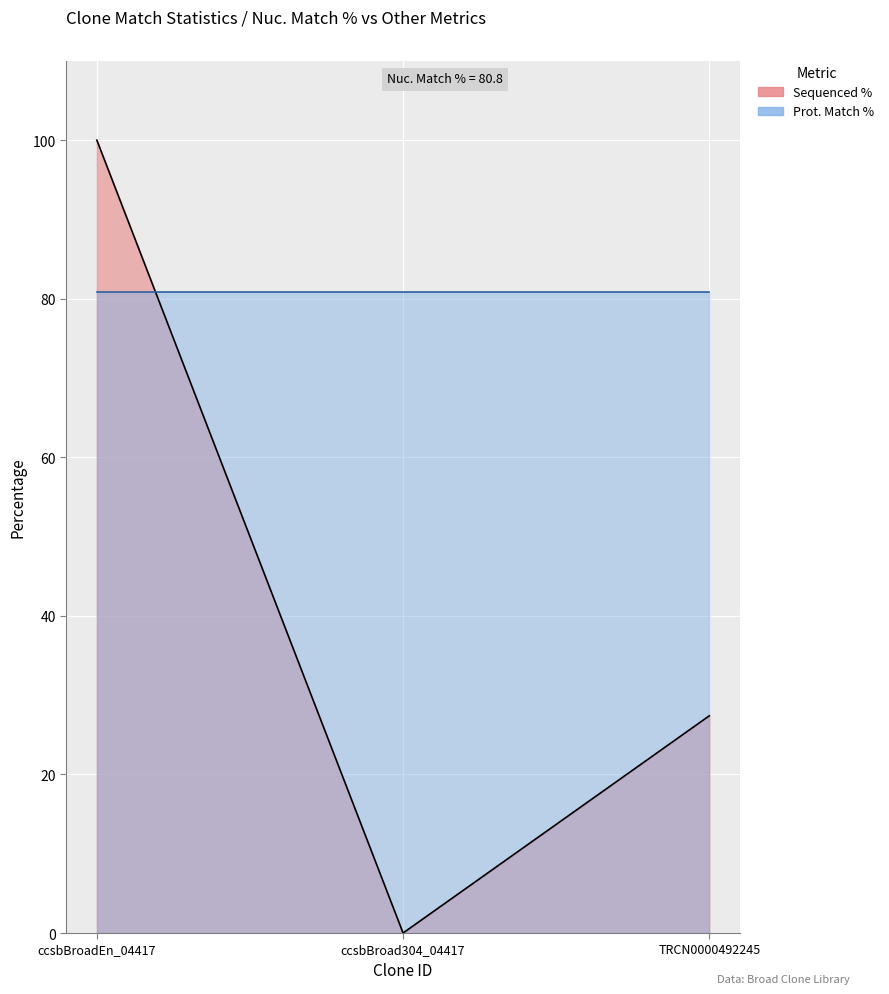

The chart shows a value of 100.0 at ccsbBroadEn_04417. True or false?

True